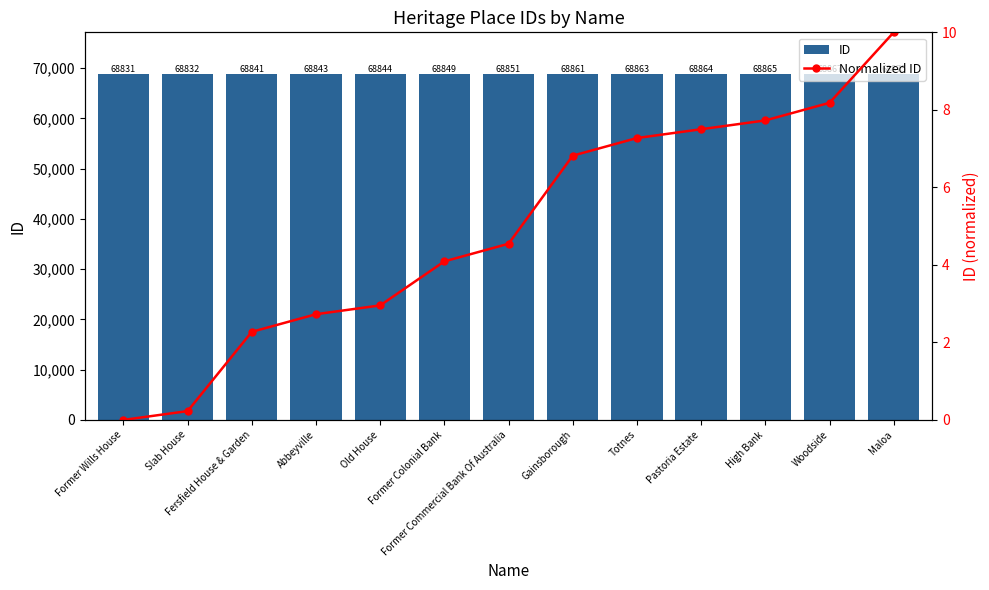

Which series changed the most between Fersfield House & Garden and Gainsborough?

ID